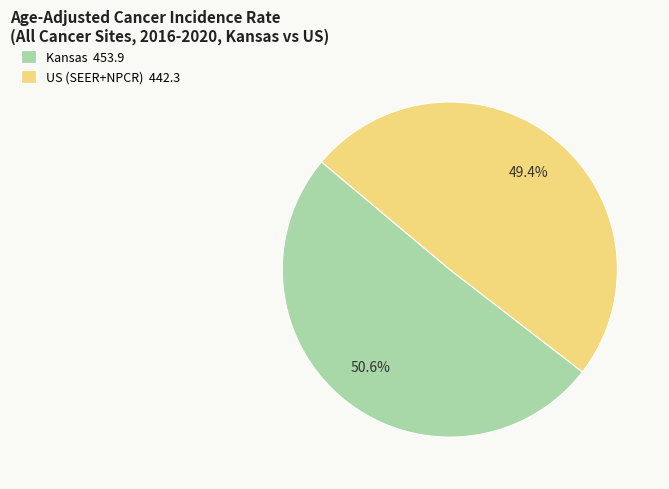

Which category has the biggest portion of the pie?

Kansas